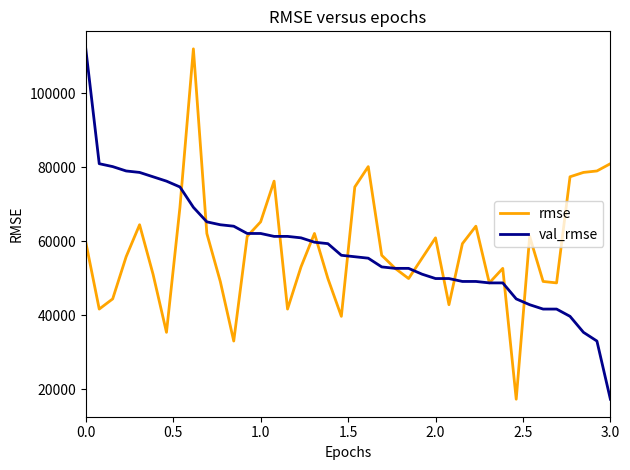

What is the maximum value for val_rmse?

111949.1